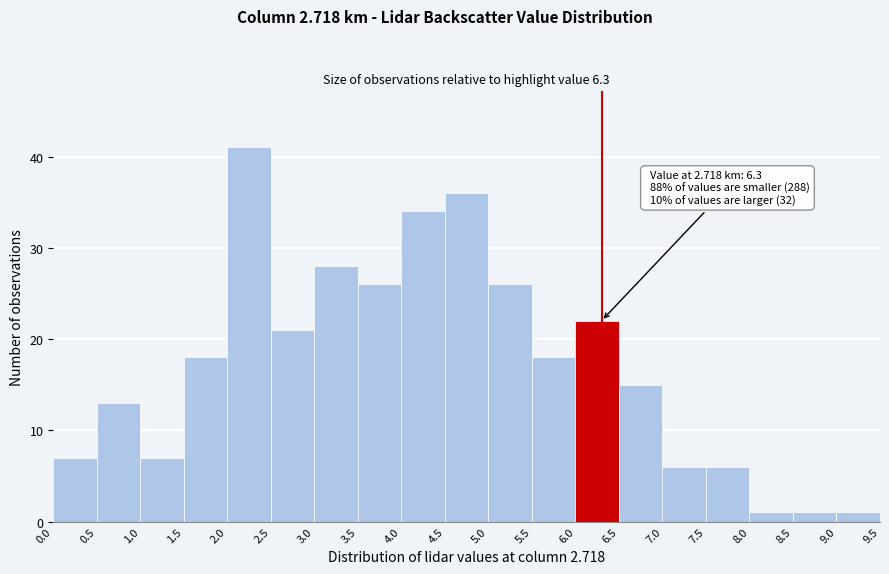

Over which range of the x-axis is the bar tallest?

2.0 to 2.5